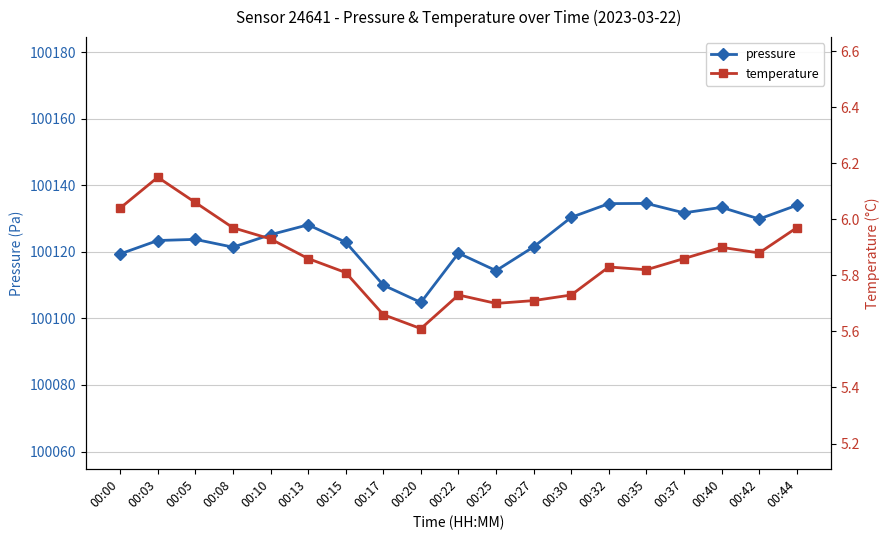

Reading left to right, transcribe all the data shown in this chart.

pressure: 00:00=100119.4	00:03=100123.4	00:05=100123.8	00:08=100121.4	00:10=100125.2	00:13=100128.2	00:15=100122.9	00:17=100110.0	00:20=100104.8	00:22=100119.6	00:25=100114.4	00:27=100121.5	00:30=100130.4	00:32=100134.5	00:35=100134.6	00:37=100131.8	00:40=100133.4	00:42=100129.9	00:44=100134.0
temperature: 00:00=6.0	00:03=6.2	00:05=6.1	00:08=6.0	00:10=5.9	00:13=5.9	00:15=5.8	00:17=5.7	00:20=5.6	00:22=5.7	00:25=5.7	00:27=5.7	00:30=5.7	00:32=5.8	00:35=5.8	00:37=5.9	00:40=5.9	00:42=5.9	00:44=6.0